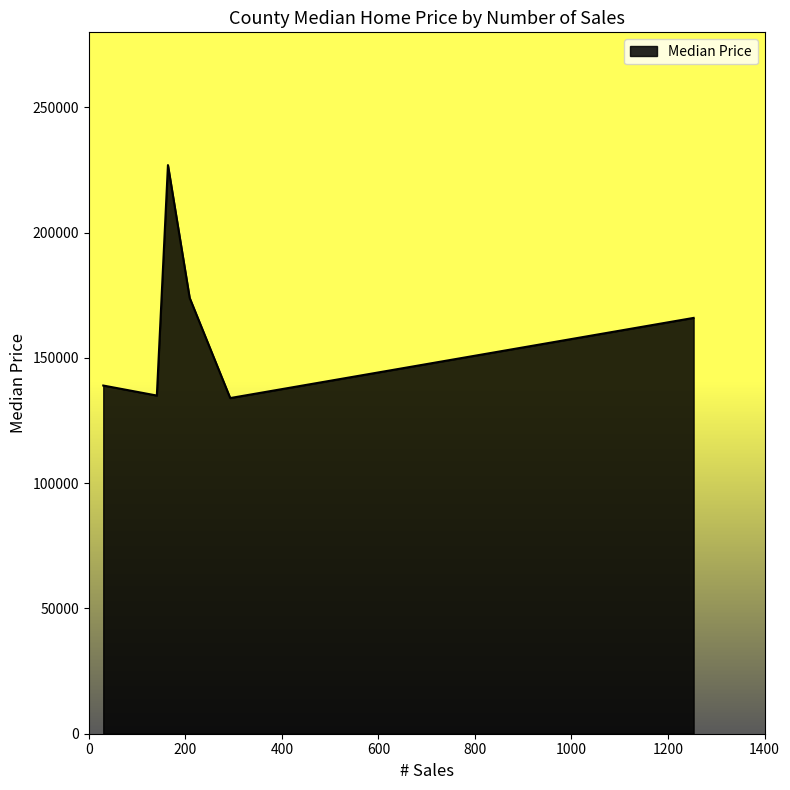

What is the sum of all values?

975000